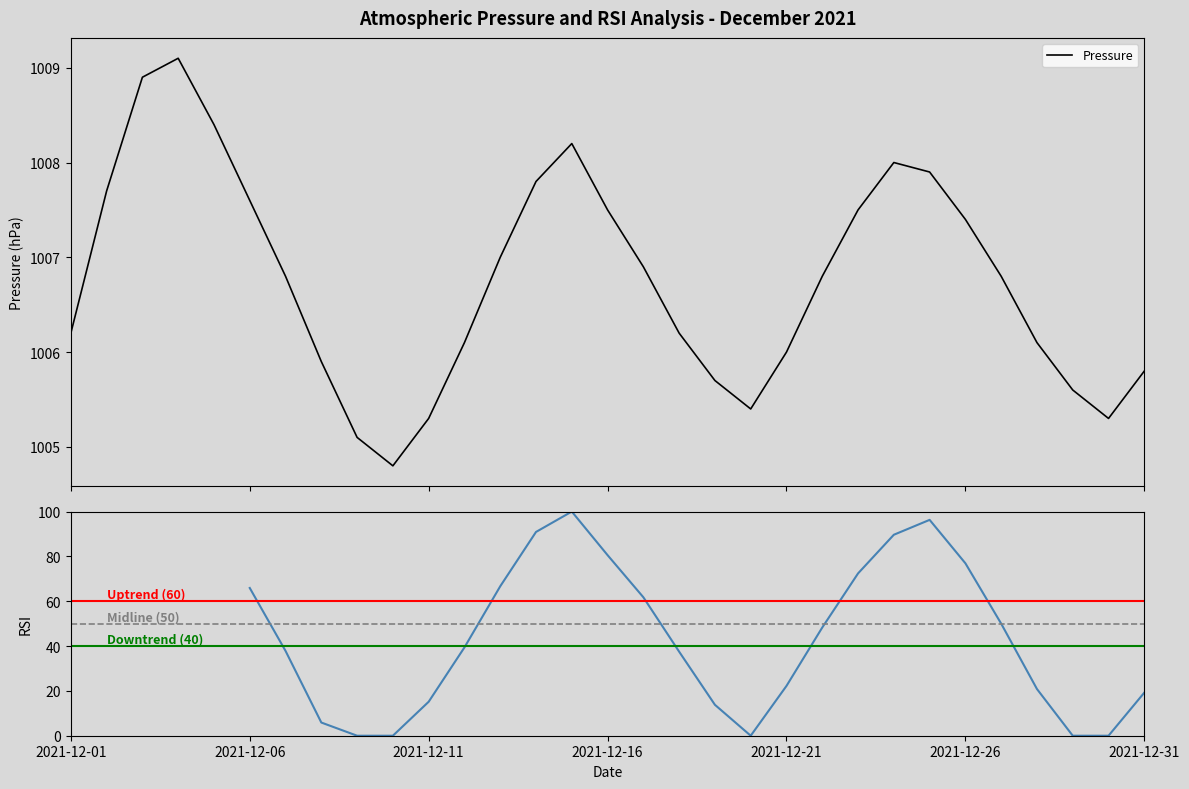

What is the minimum value for Pressure?

1004.8